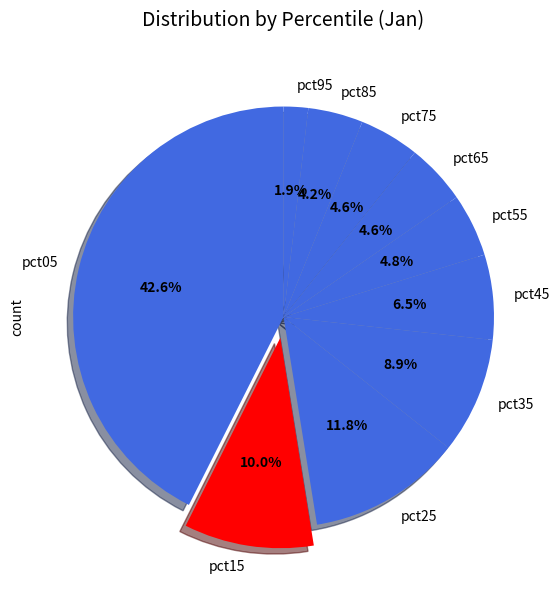

Count the number of slices in the pie.

10